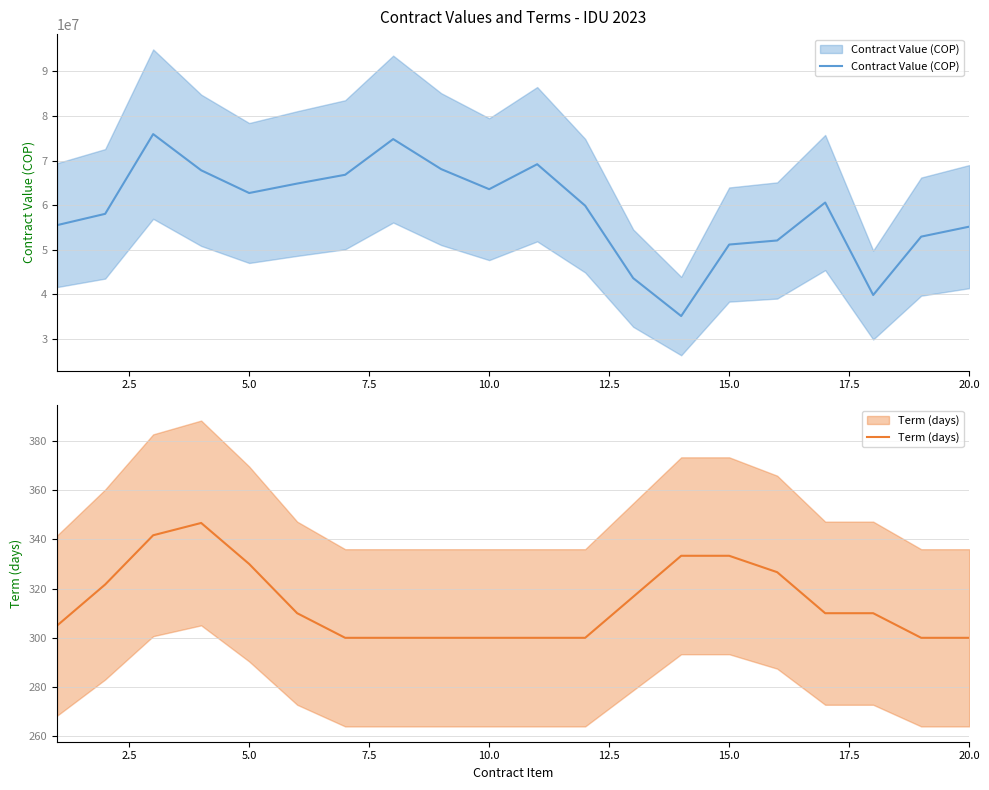

What is the lowest value of the Term (days) series?

300.0